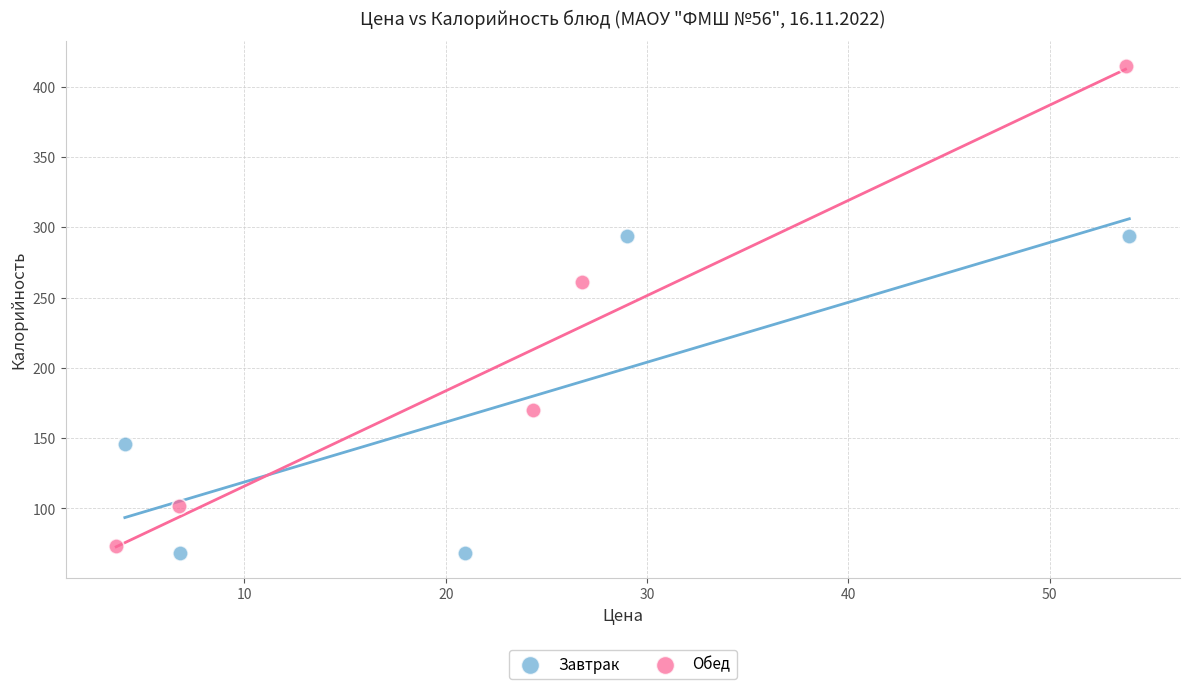

Which series reaches the maximum Y coordinate?

Обед